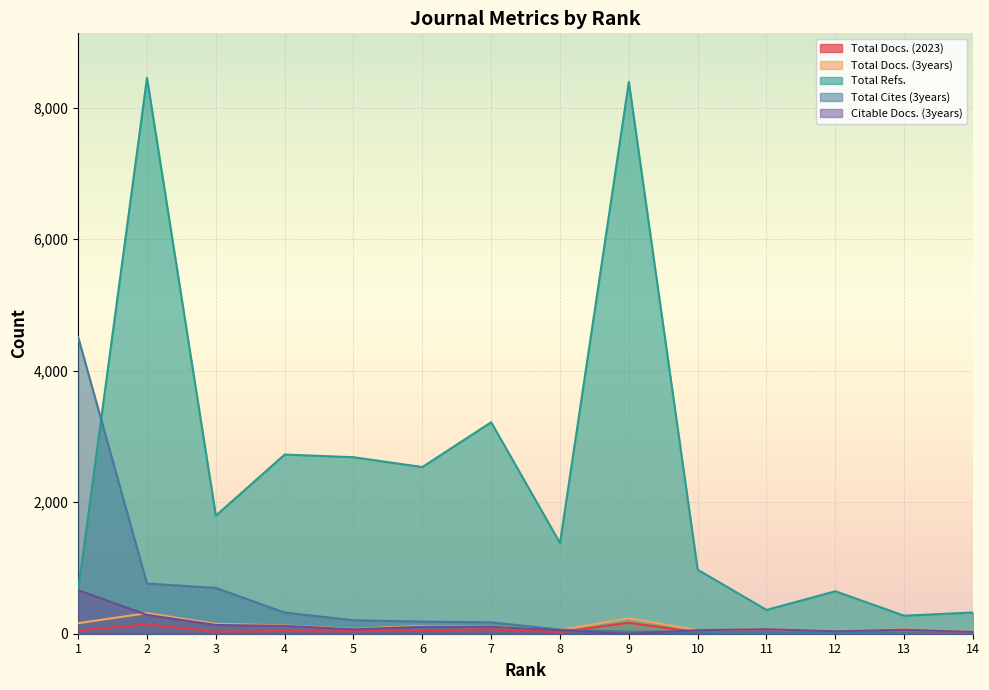

Between 3 and 9, which series saw the biggest shift?

Total Refs.